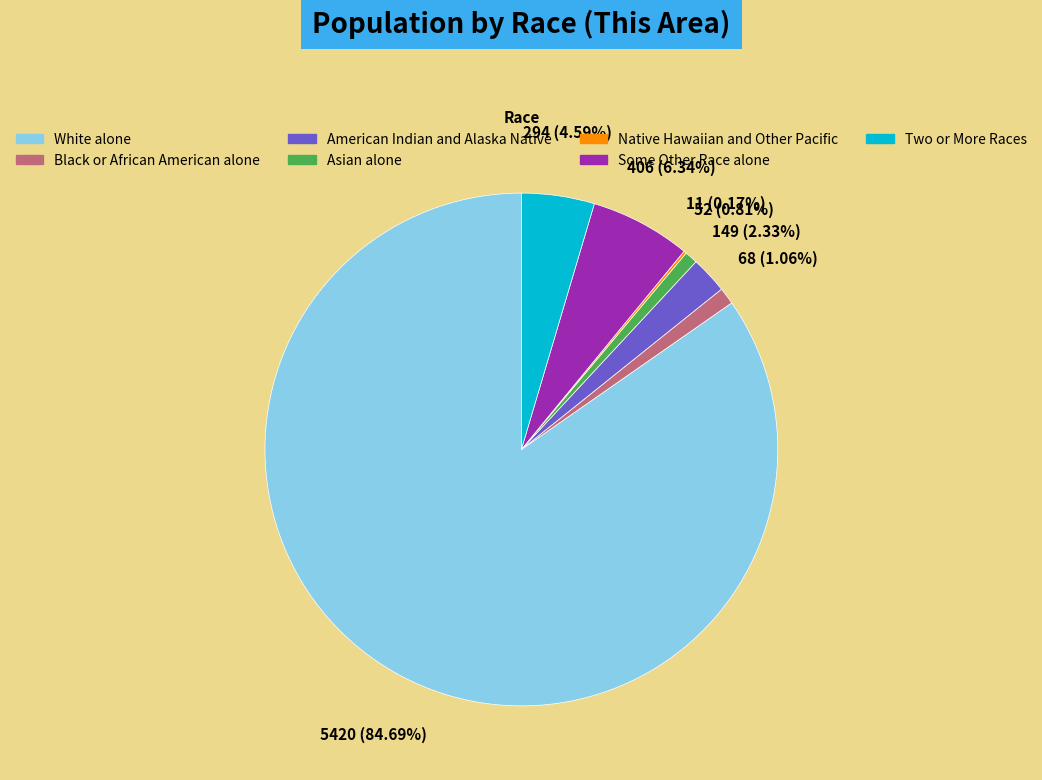

Does any single category account for the majority?

Yes